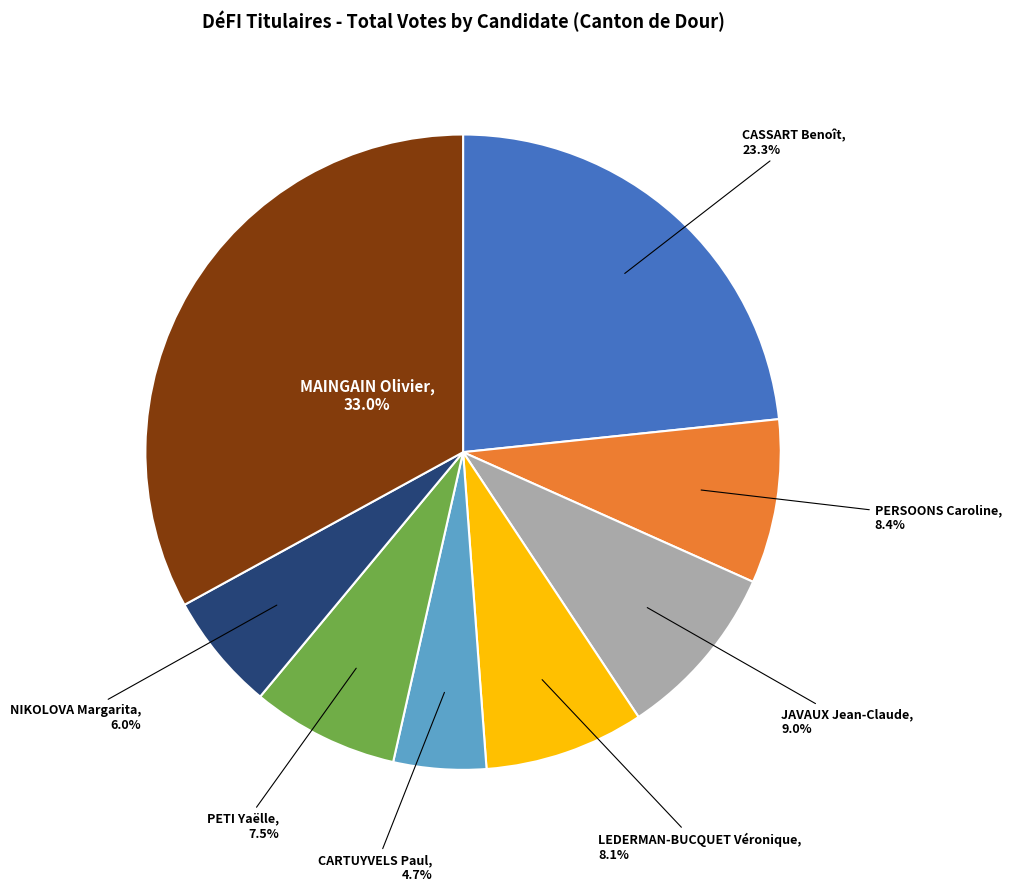

Which slice is the largest?

MAINGAIN Olivier